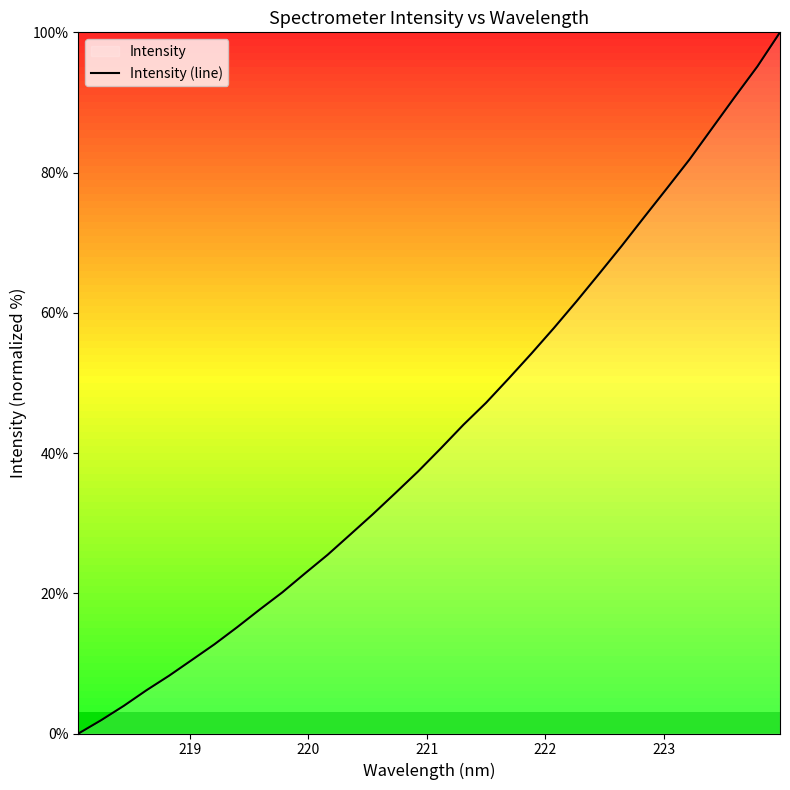

What is the greatest value displayed?

100.0